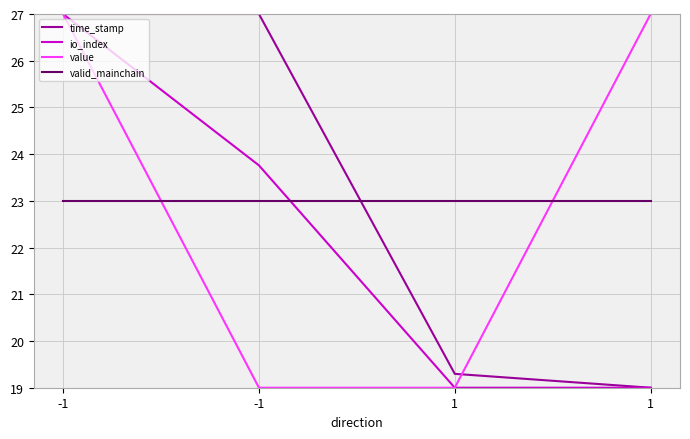

At which label does valid_mainchain reach its minimum?

-1